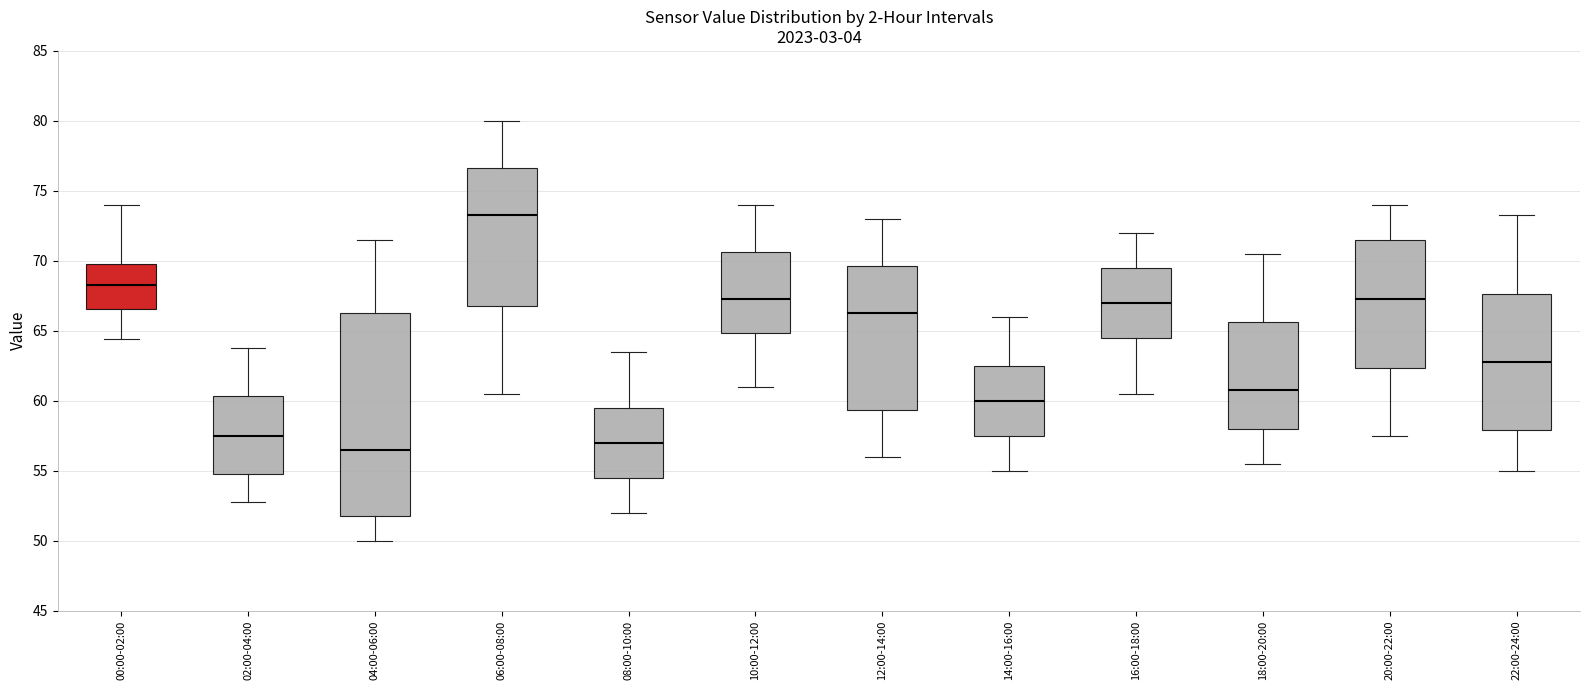

Comparing the boxes themselves (not the whiskers), which one is the tallest?

04:00-06:00